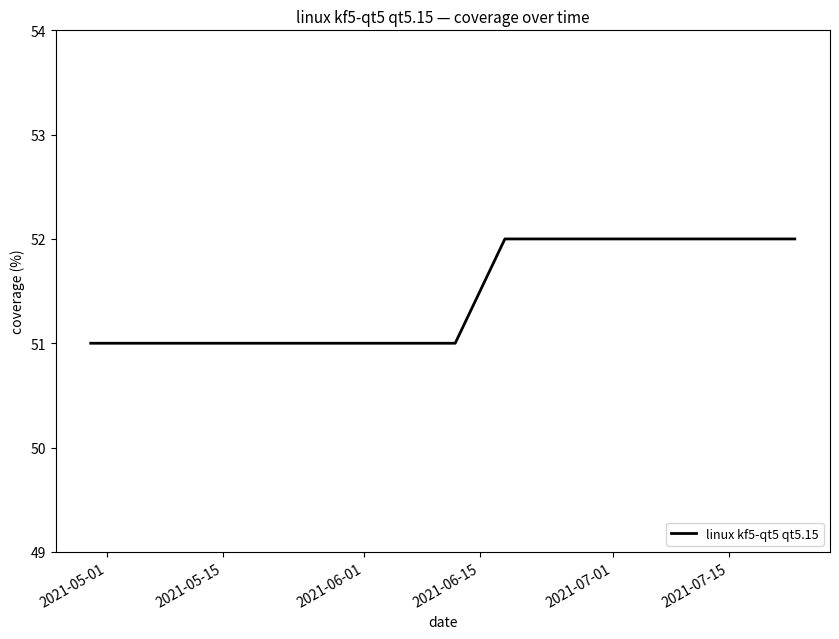

What is the minimum value shown in the chart?

51